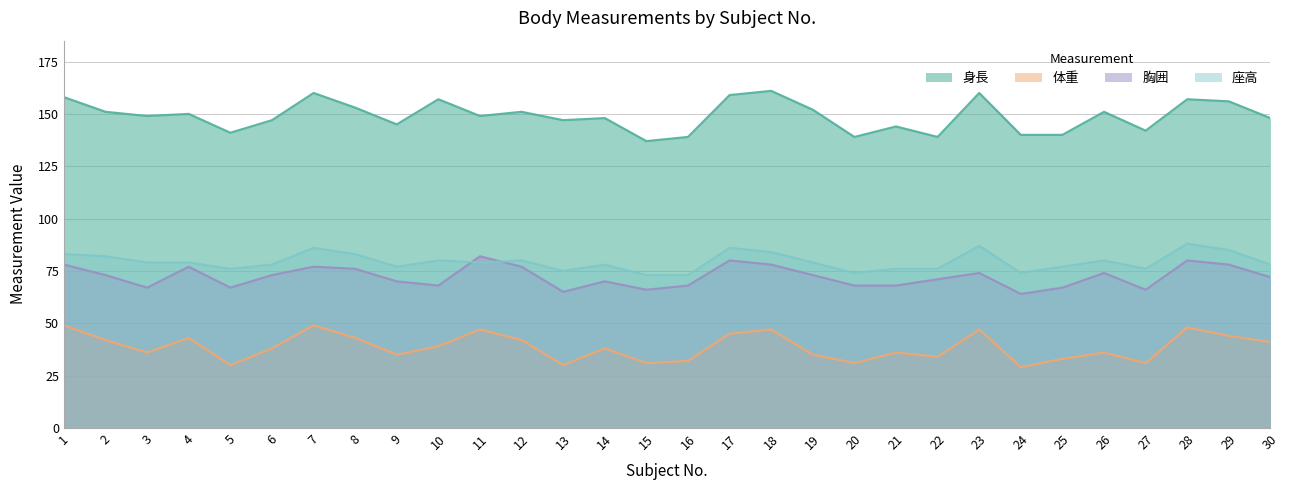

Which series has the widest spread of values?

身長